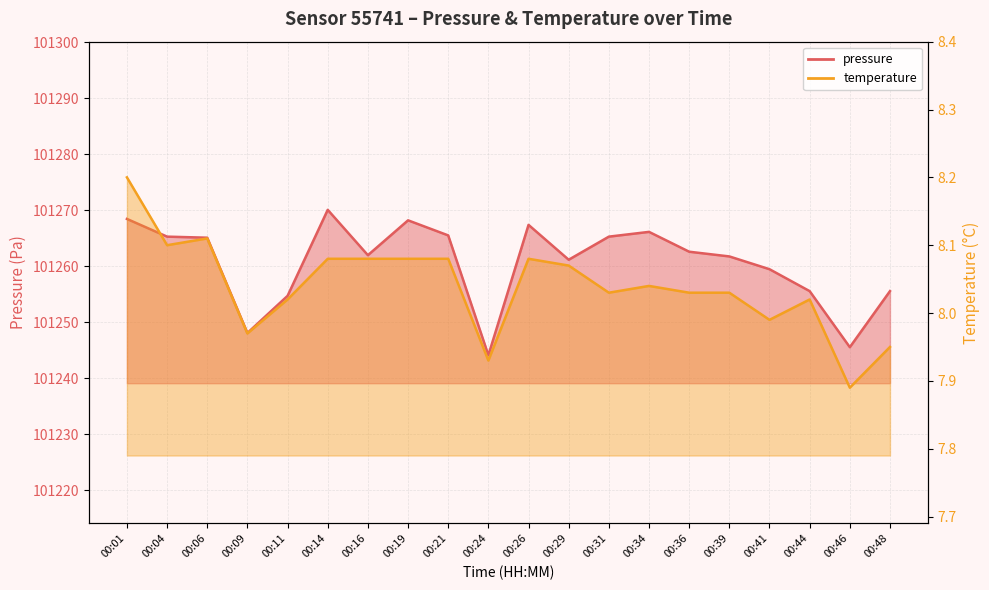

True or false: temperature has a value of 8.0 at 00:39.

True